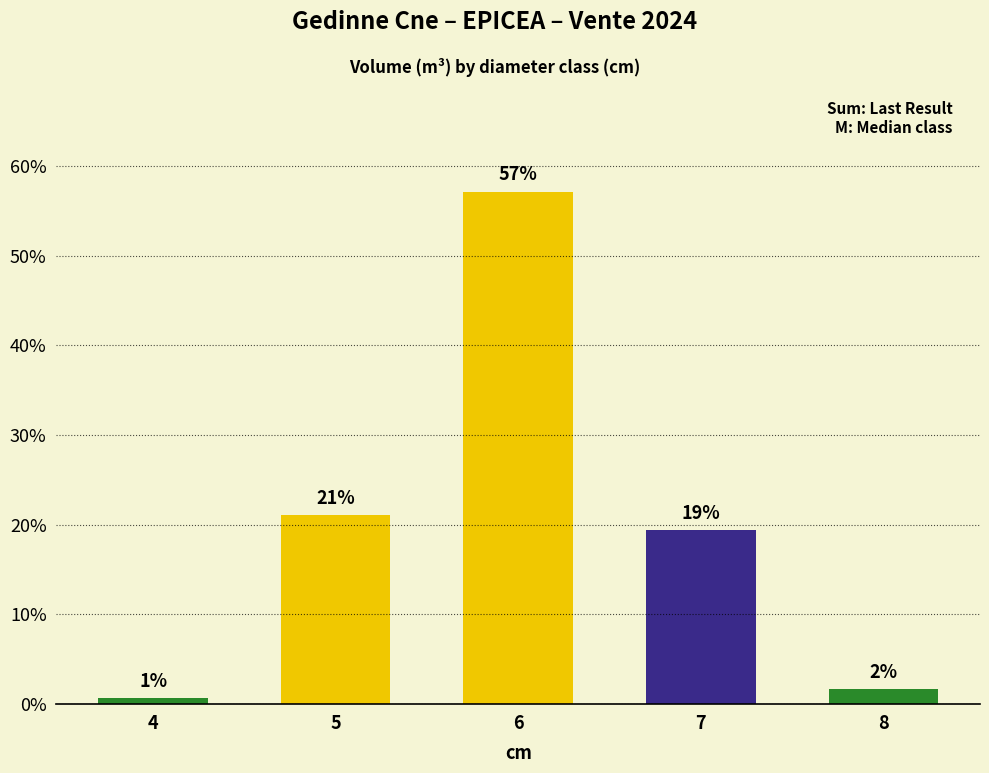

Are the bars horizontal?

No